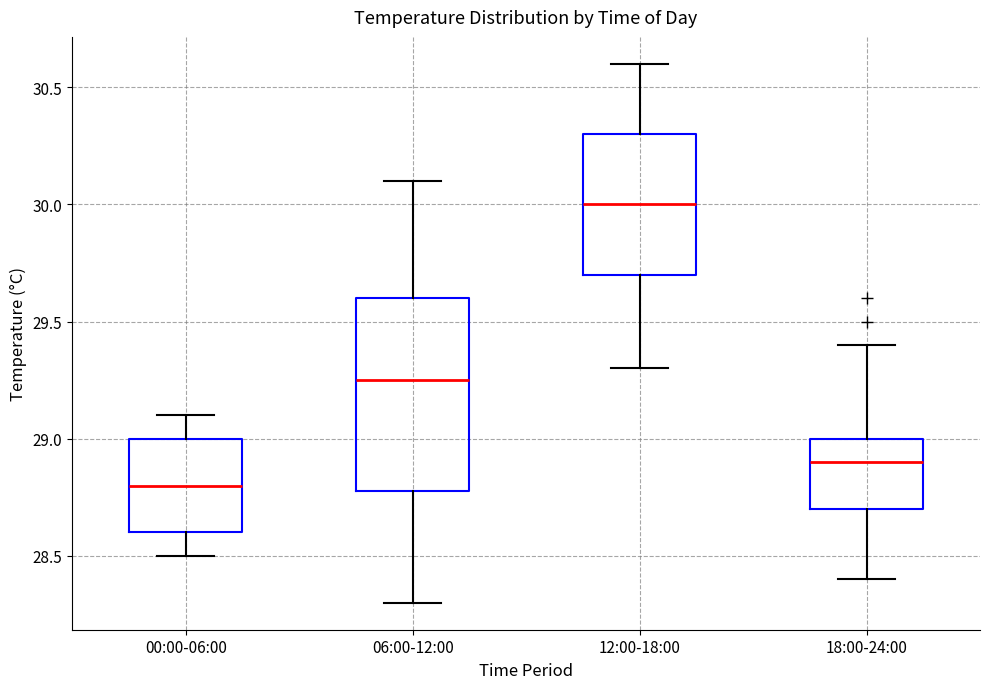

Which box has the lowest median line?

00:00-06:00